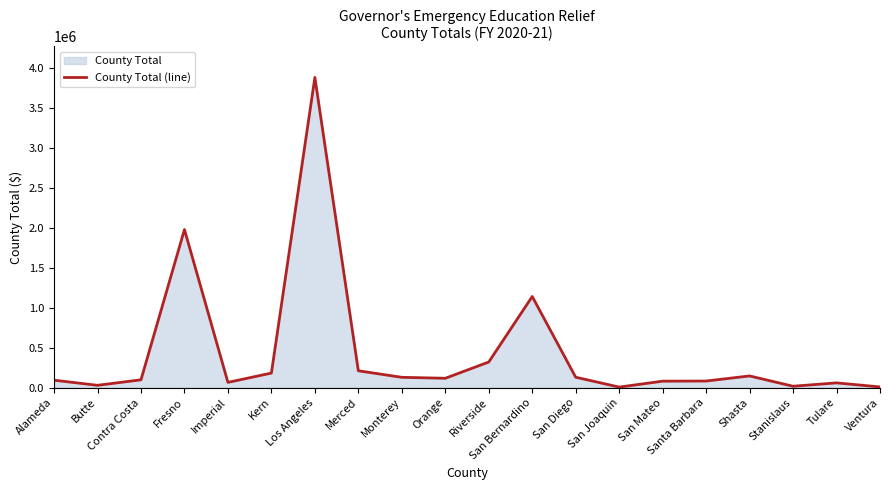

Between Imperial and Santa Barbara, which is larger?

Santa Barbara